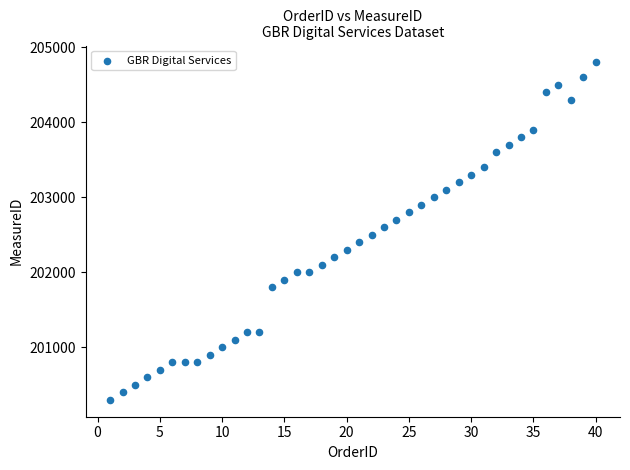

What is the range of X values (max minus min)?

39